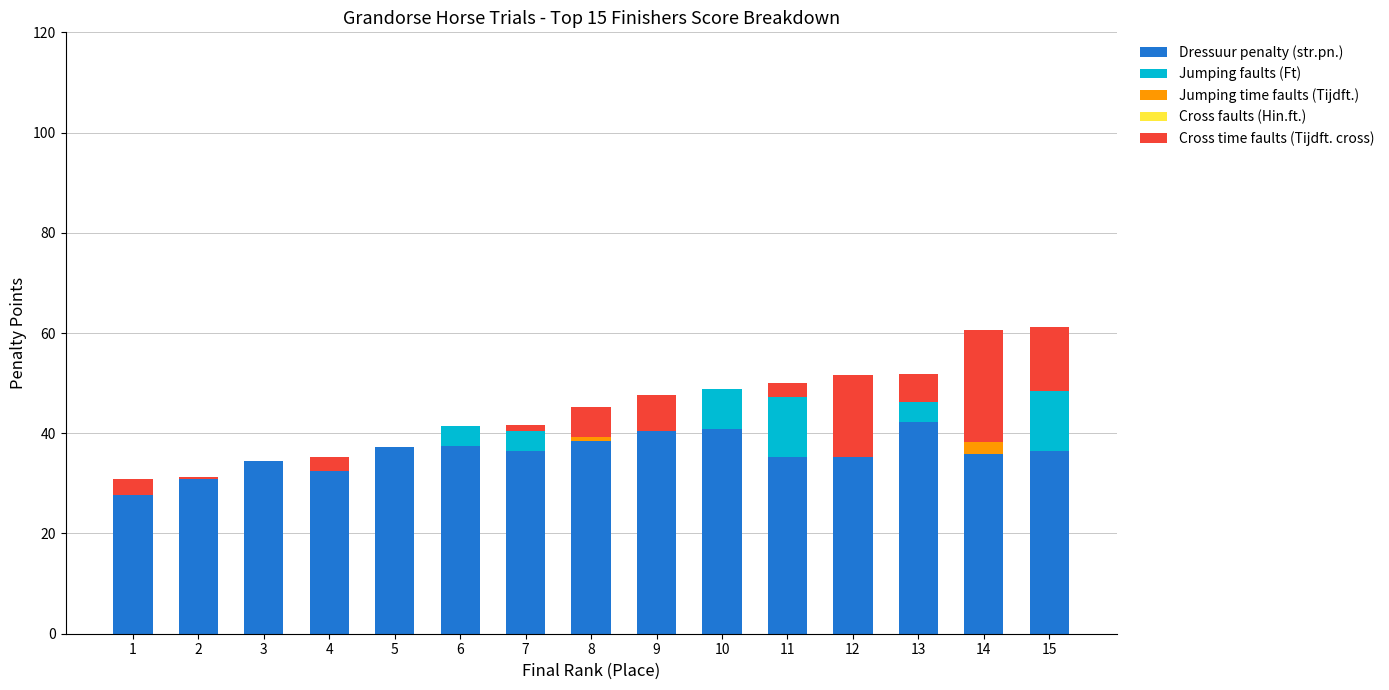

Is it true that Dressuur penalty (str.pn.) equals 32.5 at 4?

True